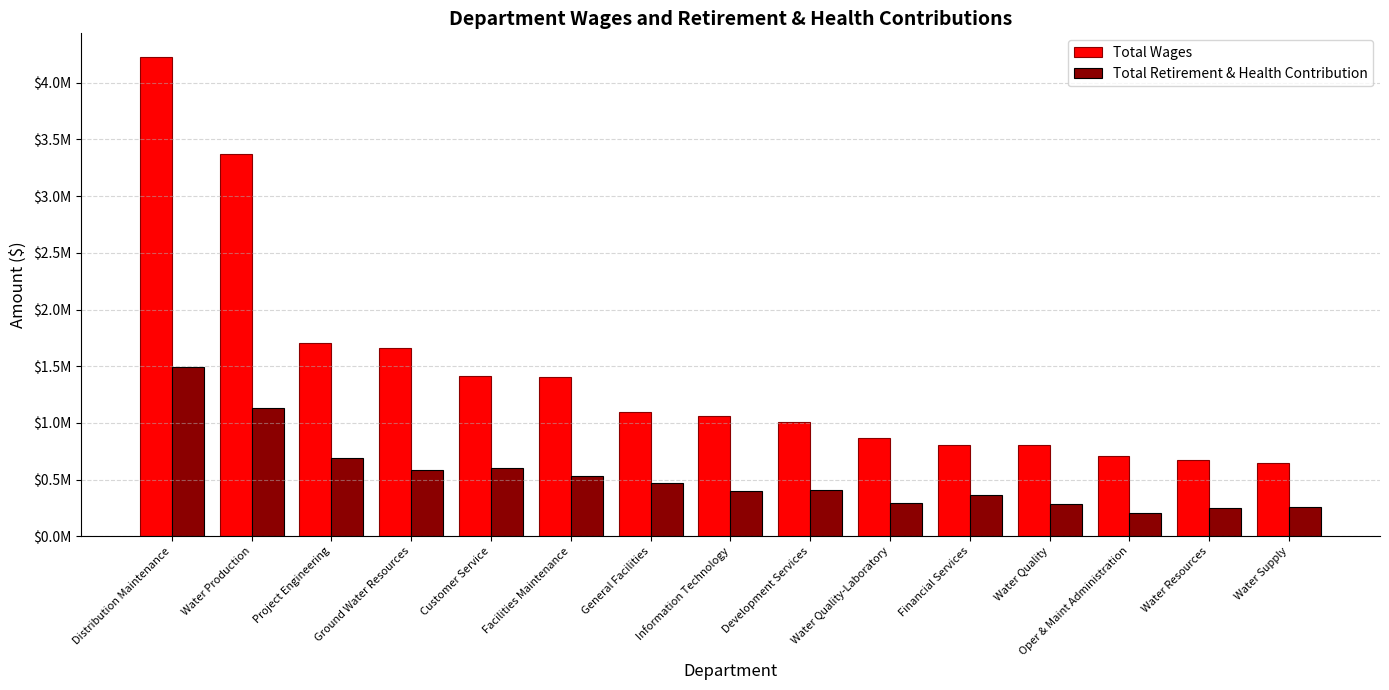

True or false: Total Retirement & Health Contribution has a value of 93103 at Water Quality.

False